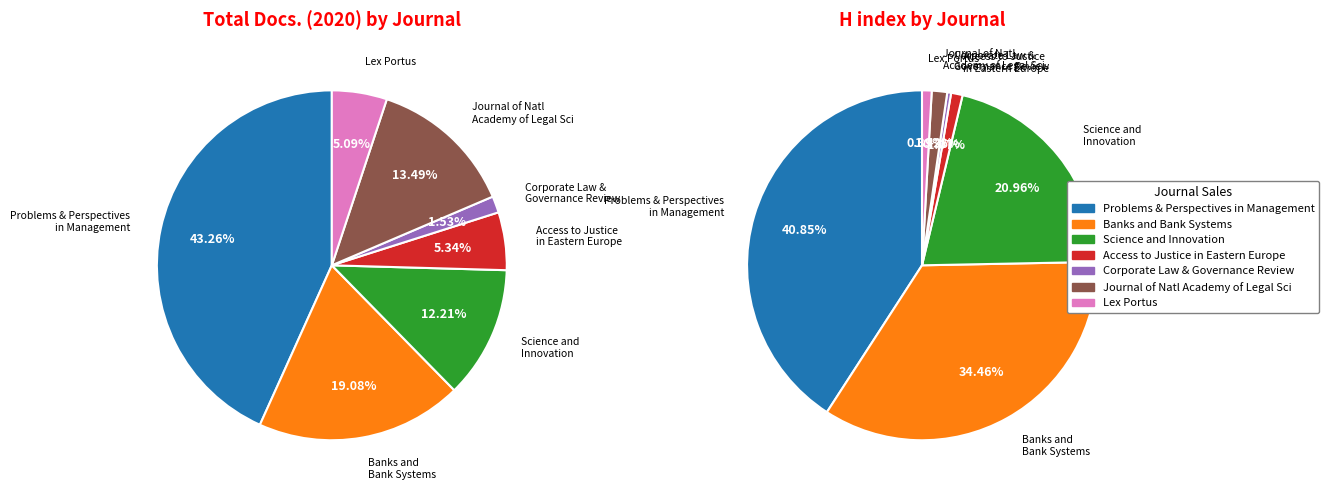

Which has a higher value, Access to Justice in Eastern Europe or Science and Innovation?

Science and Innovation